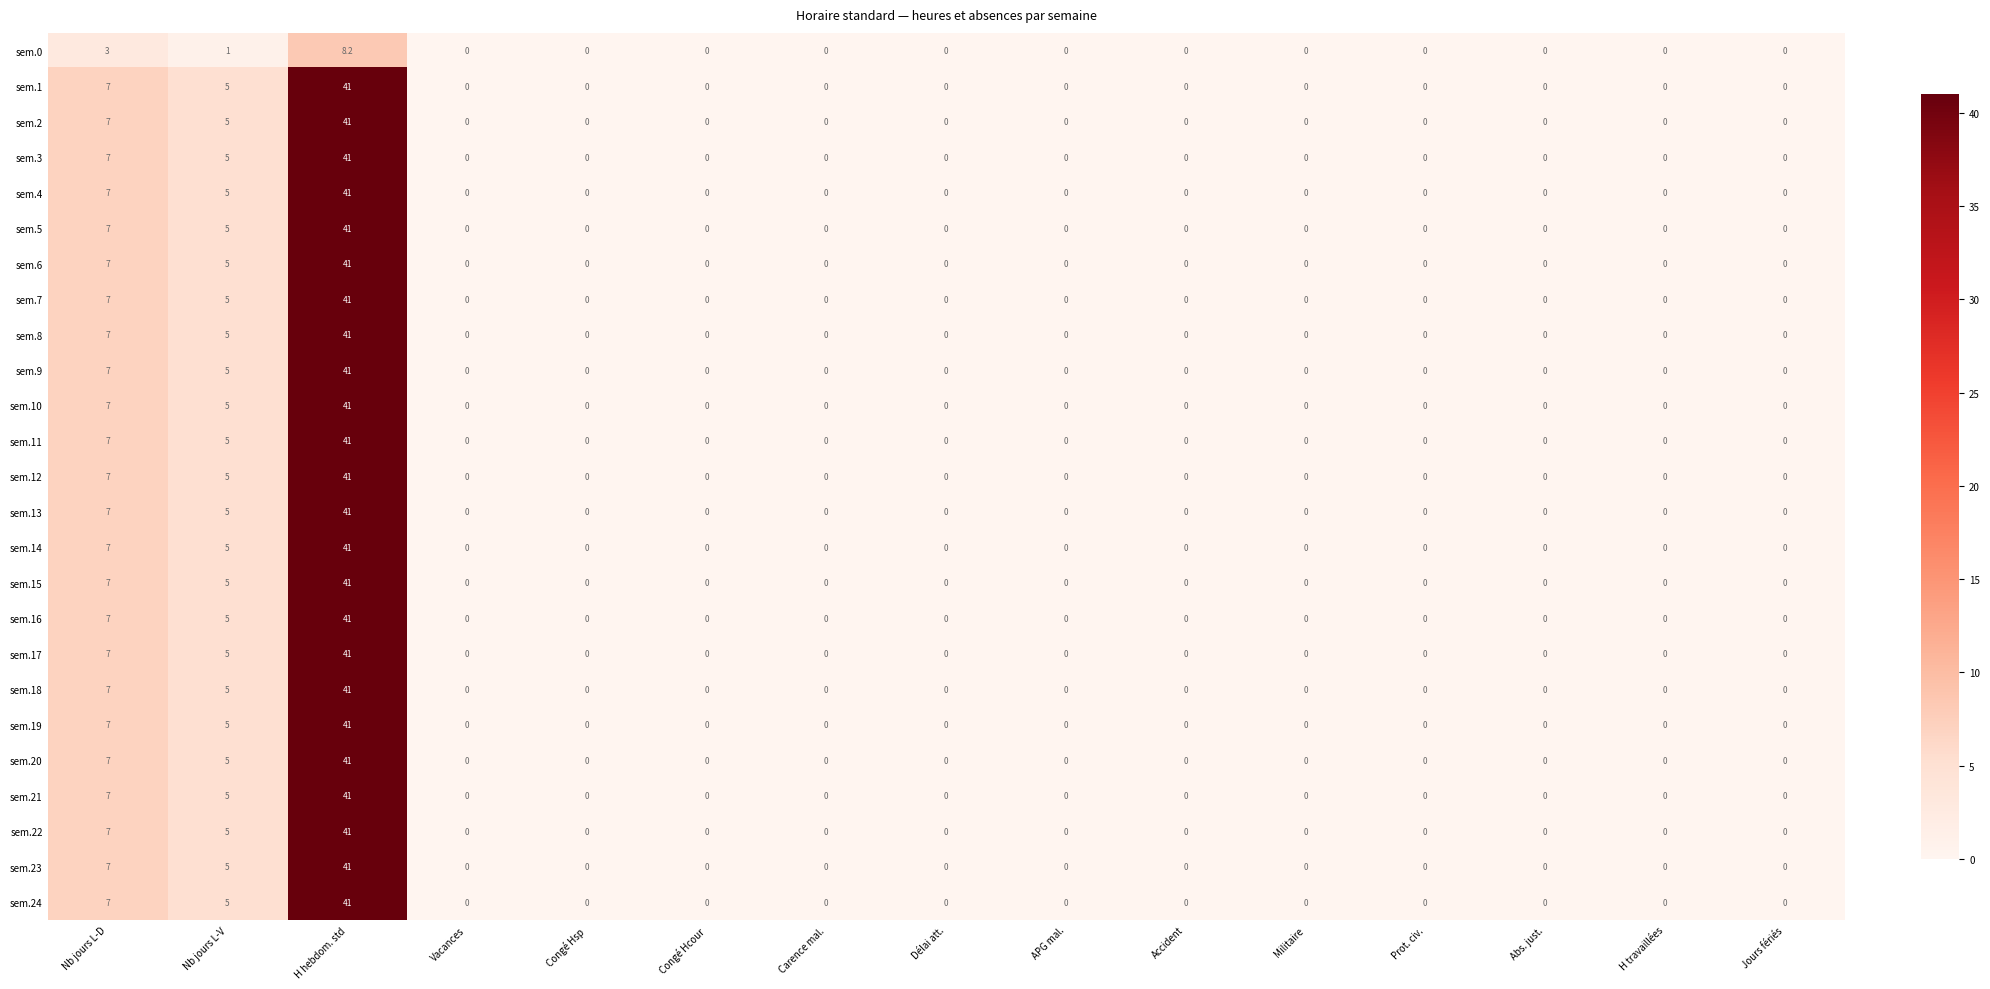

True or false: sem.10 has a value of 0.0 at H travaillées.

True